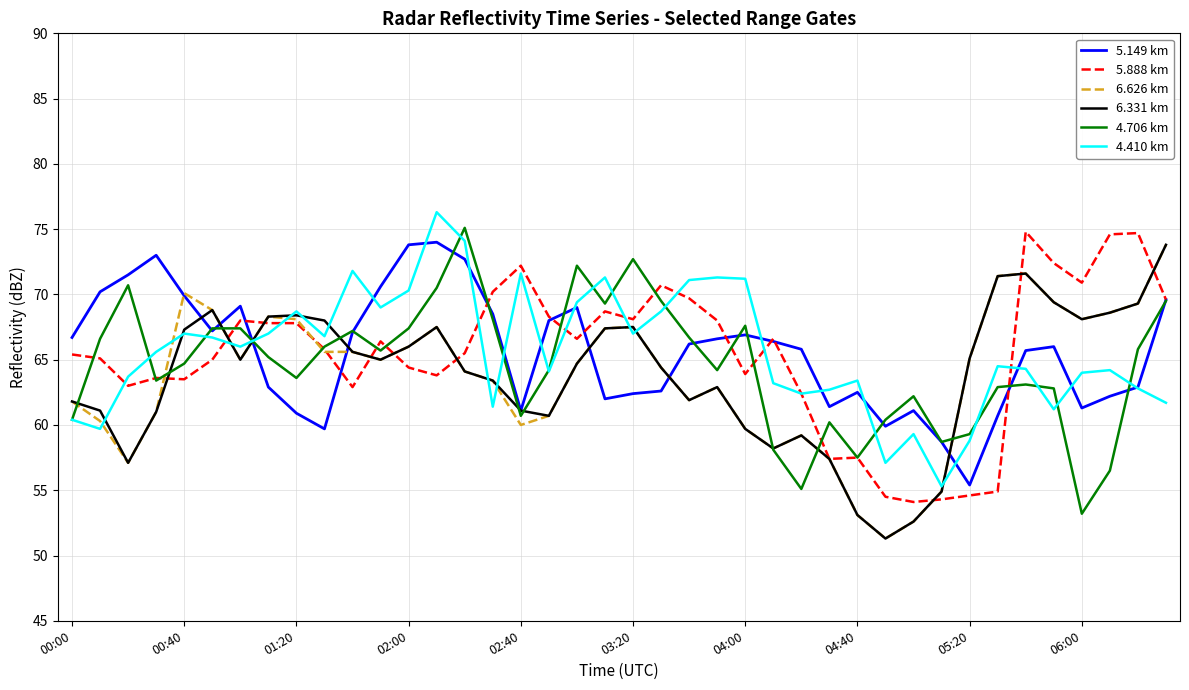

What is the minimum value for 5.149 km?

55.4